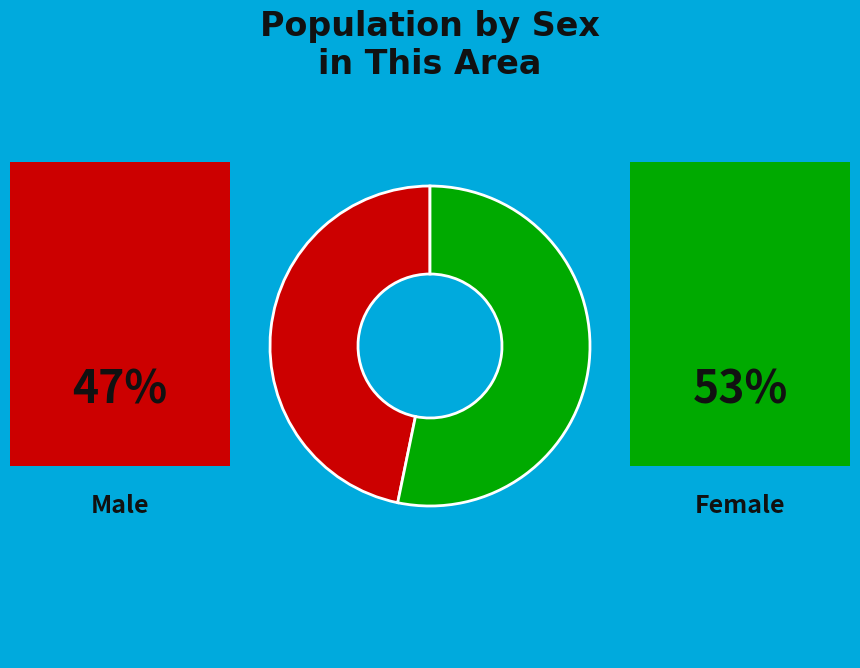

How many slices are in this pie chart?

2